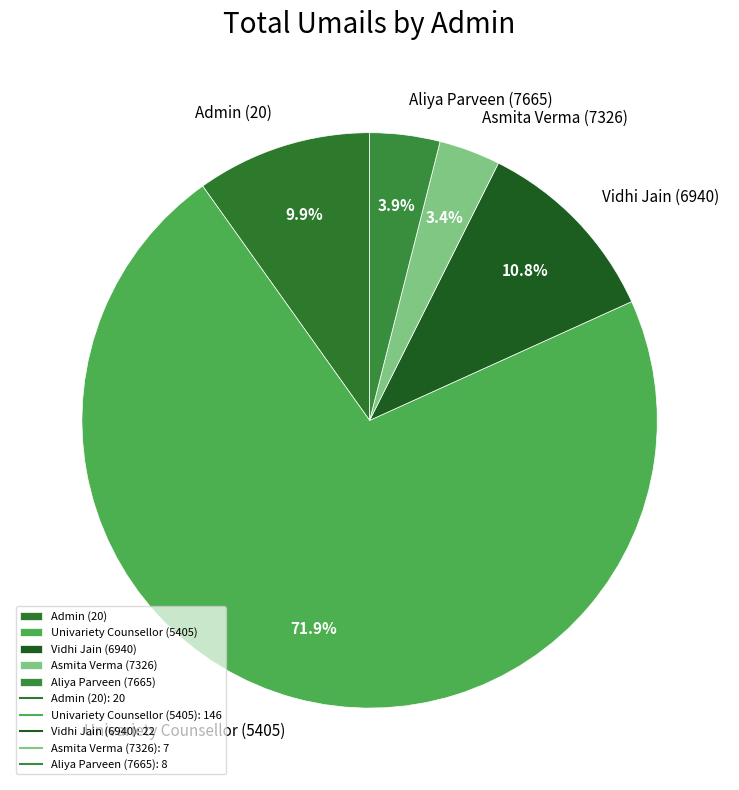

To the nearest percent, what portion does Asmita Verma (7326) represent?

3%